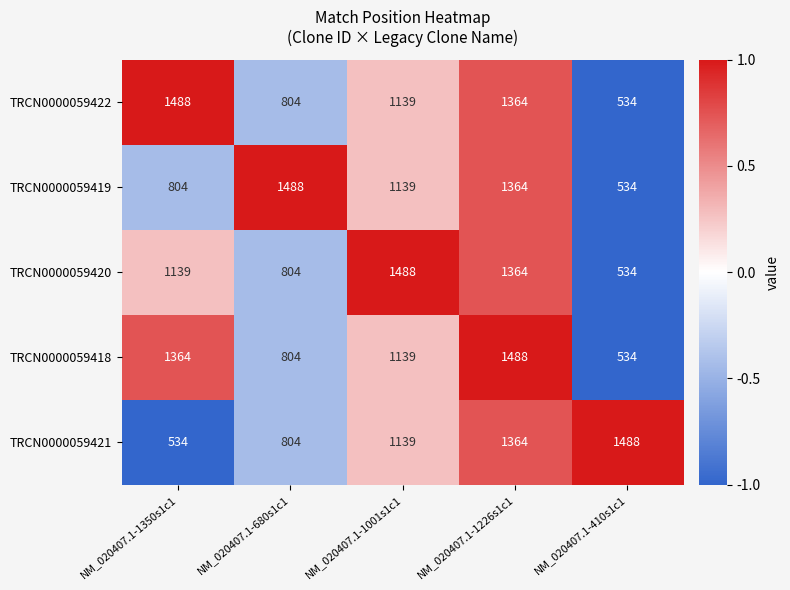

At NM_020407.1-1350s1c1, list the series in order from largest to smallest.

TRCN0000059422, TRCN0000059418, TRCN0000059420, TRCN0000059419, TRCN0000059421